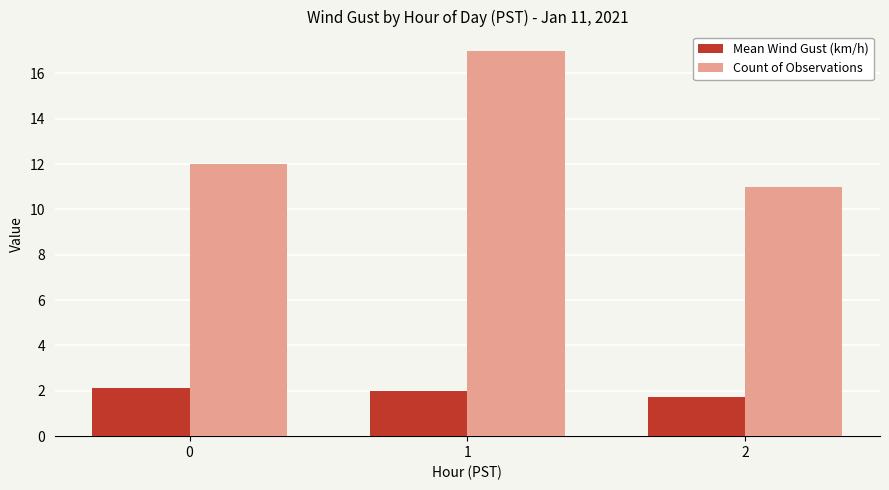

What is the spread (max minus min) of values at 0?

9.9